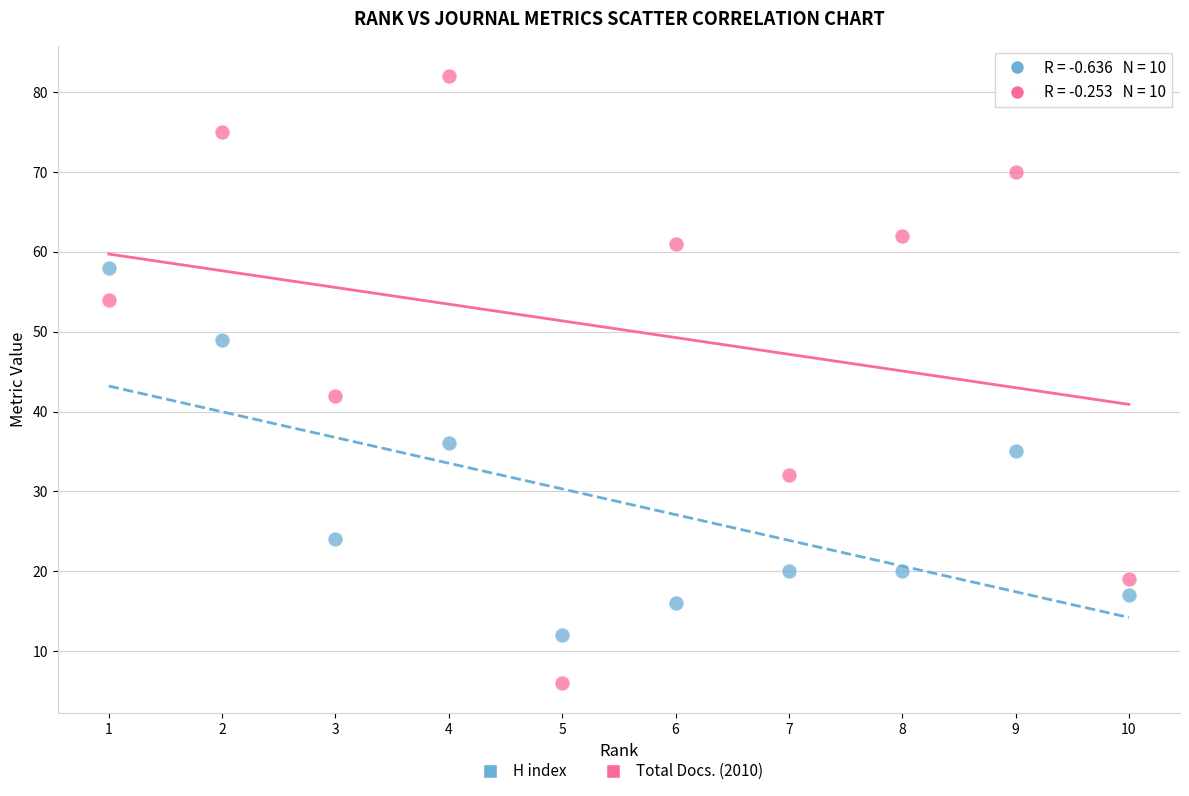

Which series has the largest Y range (max minus min)?

Total Docs. (2010)